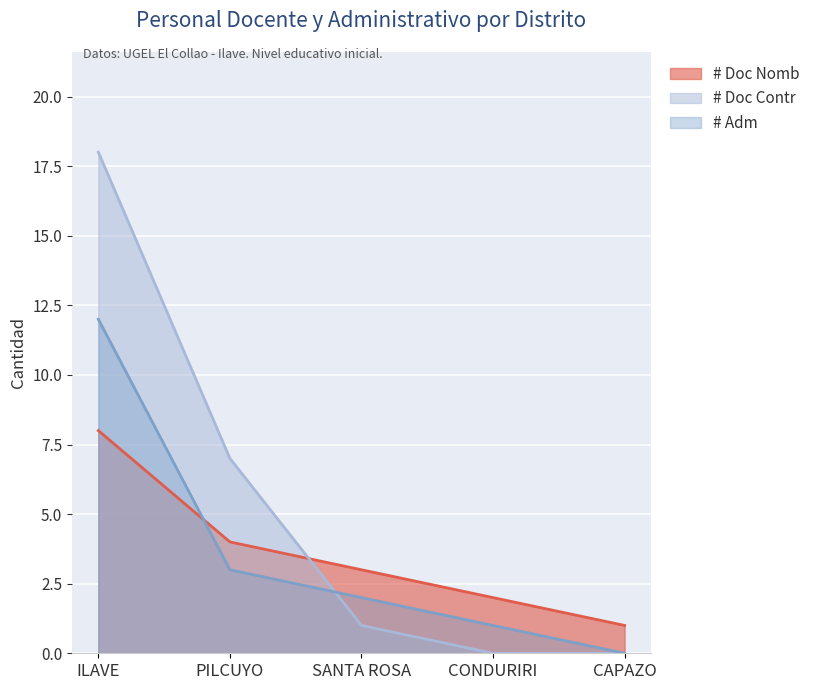

At which label does # Doc Nomb first exceed 3?

ILAVE